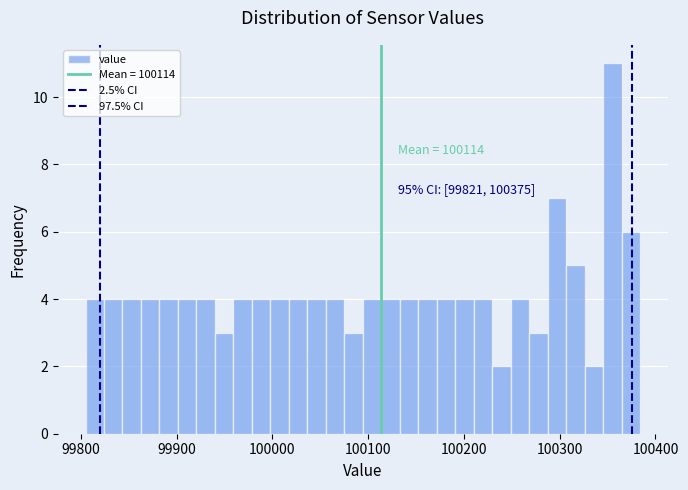

Read against the x-axis, roughly where is the centre of the tallest bar?

100360